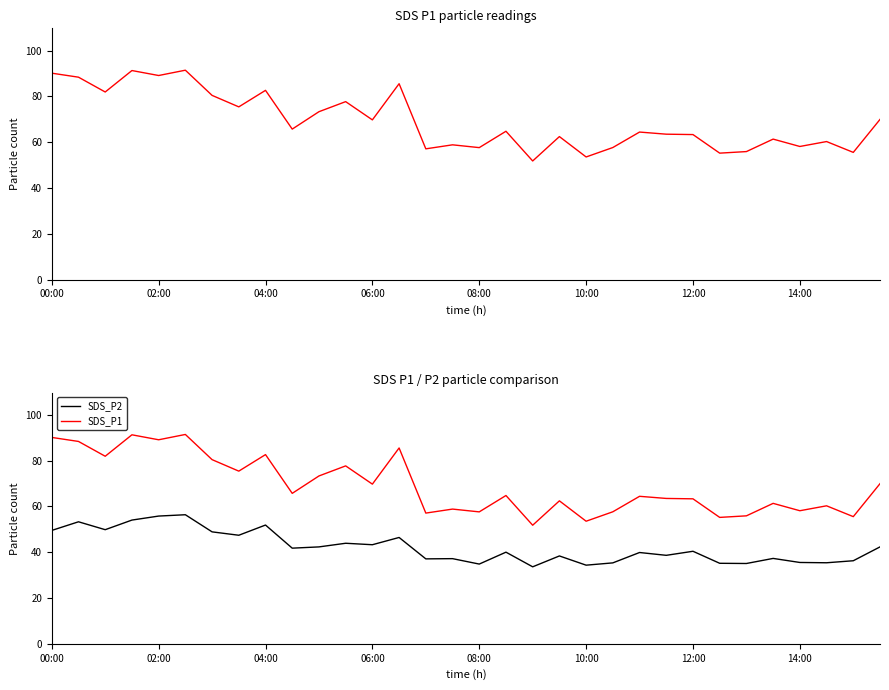

Reading left to right, what are all the values shown in this chart?

SDS_P1: 90.2	88.4	81.9	91.3	89.1	91.5	80.5	75.4	82.7	65.7	73.3	77.7	69.8	85.5	57.1	58.9	57.6	64.8	51.8	62.5	53.5	57.7	64.4	63.5	63.3	55.2	55.9	61.4	58.1	60.3	55.5	70.0
SDS_P2: 49.5	53.3	49.9	54.0	55.8	56.4	48.9	47.4	51.9	41.8	42.3	43.9	43.3	46.5	37.1	37.2	34.8	40.0	33.6	38.4	34.4	35.4	39.9	38.6	40.4	35.2	35.1	37.3	35.5	35.4	36.3	42.3